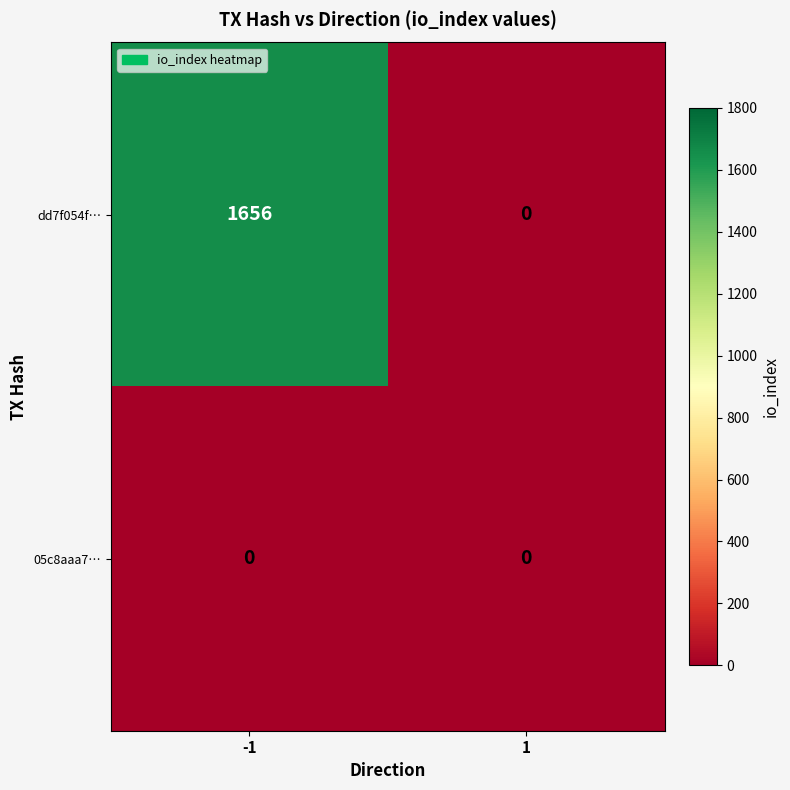

Reading left to right, transcribe all the data shown in this chart.

dd7f054f…: 1656	0
05c8aaa7…: 0	0